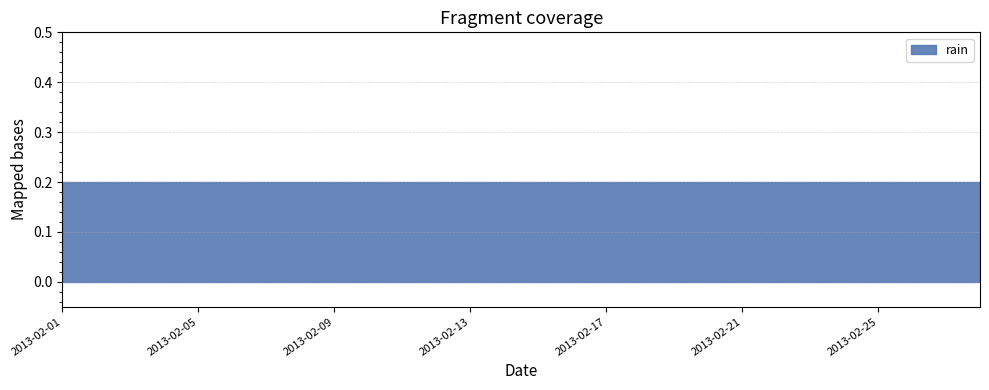

List the labels in order of value, largest first.

2013-02-01, 2013-02-02, 2013-02-03, 2013-02-04, 2013-02-05, 2013-02-06, 2013-02-07, 2013-02-08, 2013-02-09, 2013-02-10, 2013-02-11, 2013-02-12, 2013-02-13, 2013-02-14, 2013-02-15, 2013-02-16, 2013-02-17, 2013-02-18, 2013-02-19, 2013-02-20, 2013-02-21, 2013-02-22, 2013-02-23, 2013-02-24, 2013-02-25, 2013-02-26, 2013-02-27, 2013-02-28